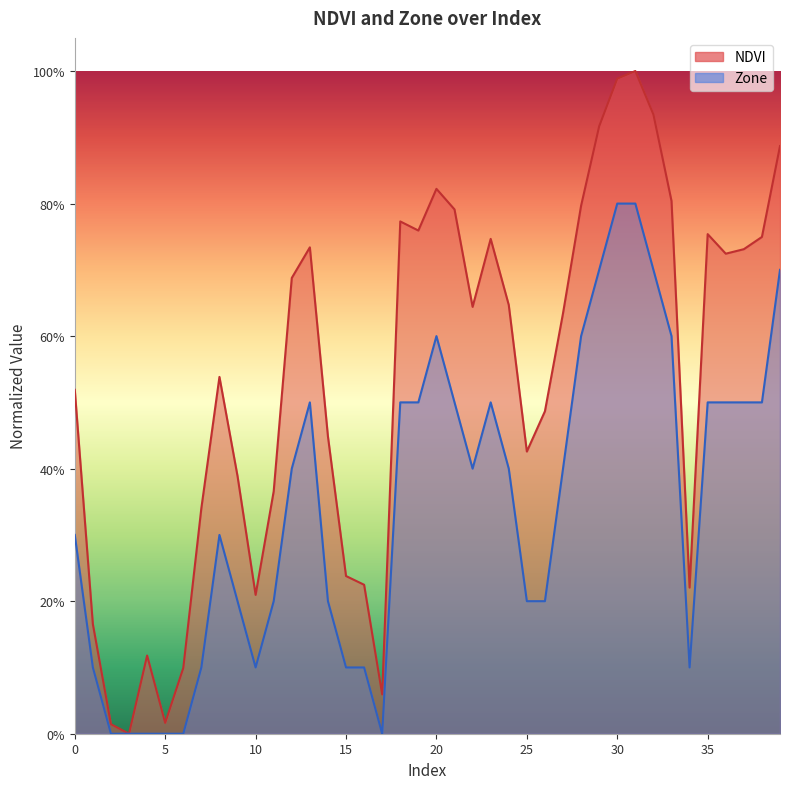

True or false: NDVI has a value of 0.8 at 35.

True